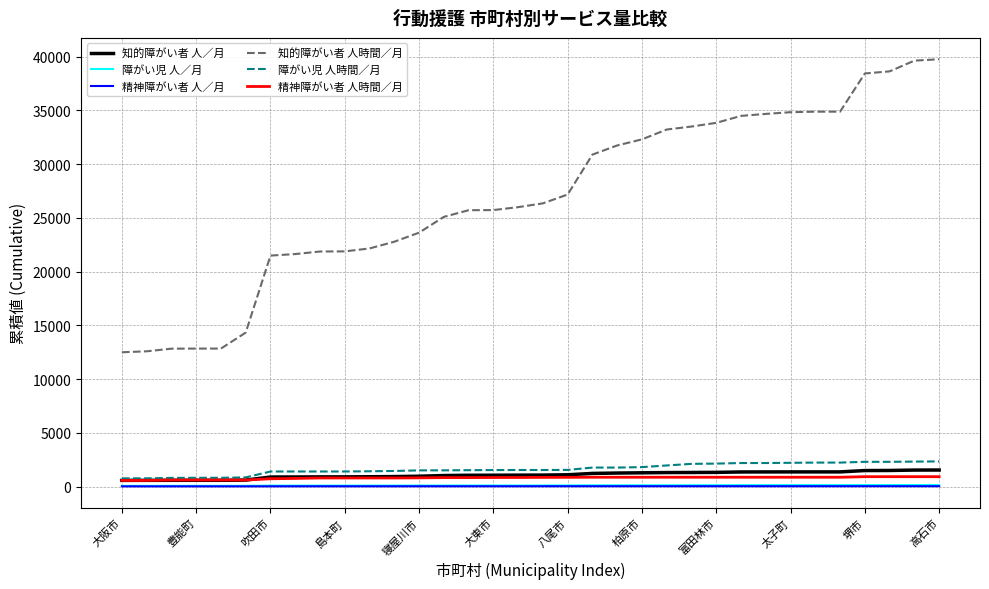

True or false: 障がい児 人／月 and 知的障がい者 人／月 cross at least once.

False